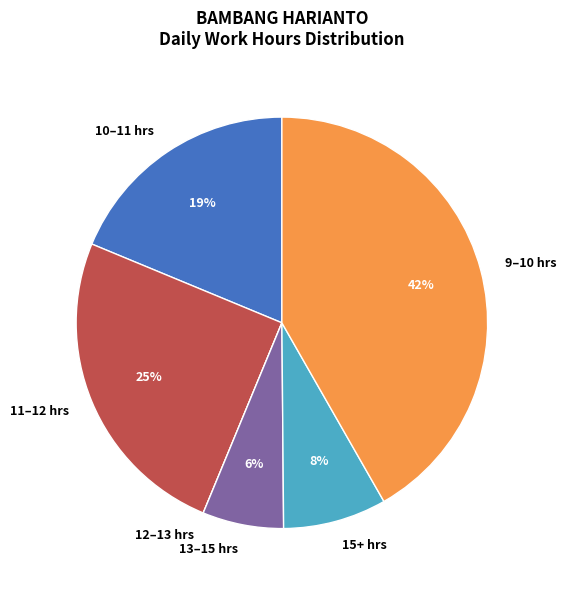

To the nearest percent, what is the difference between the largest and smallest slice percentages?

42%